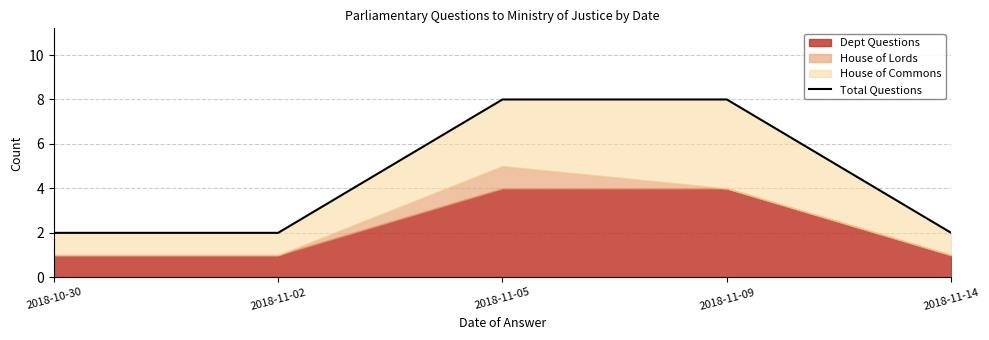

What is the ratio of the value at 2018-11-14 to the value at 2018-11-09?

0.2